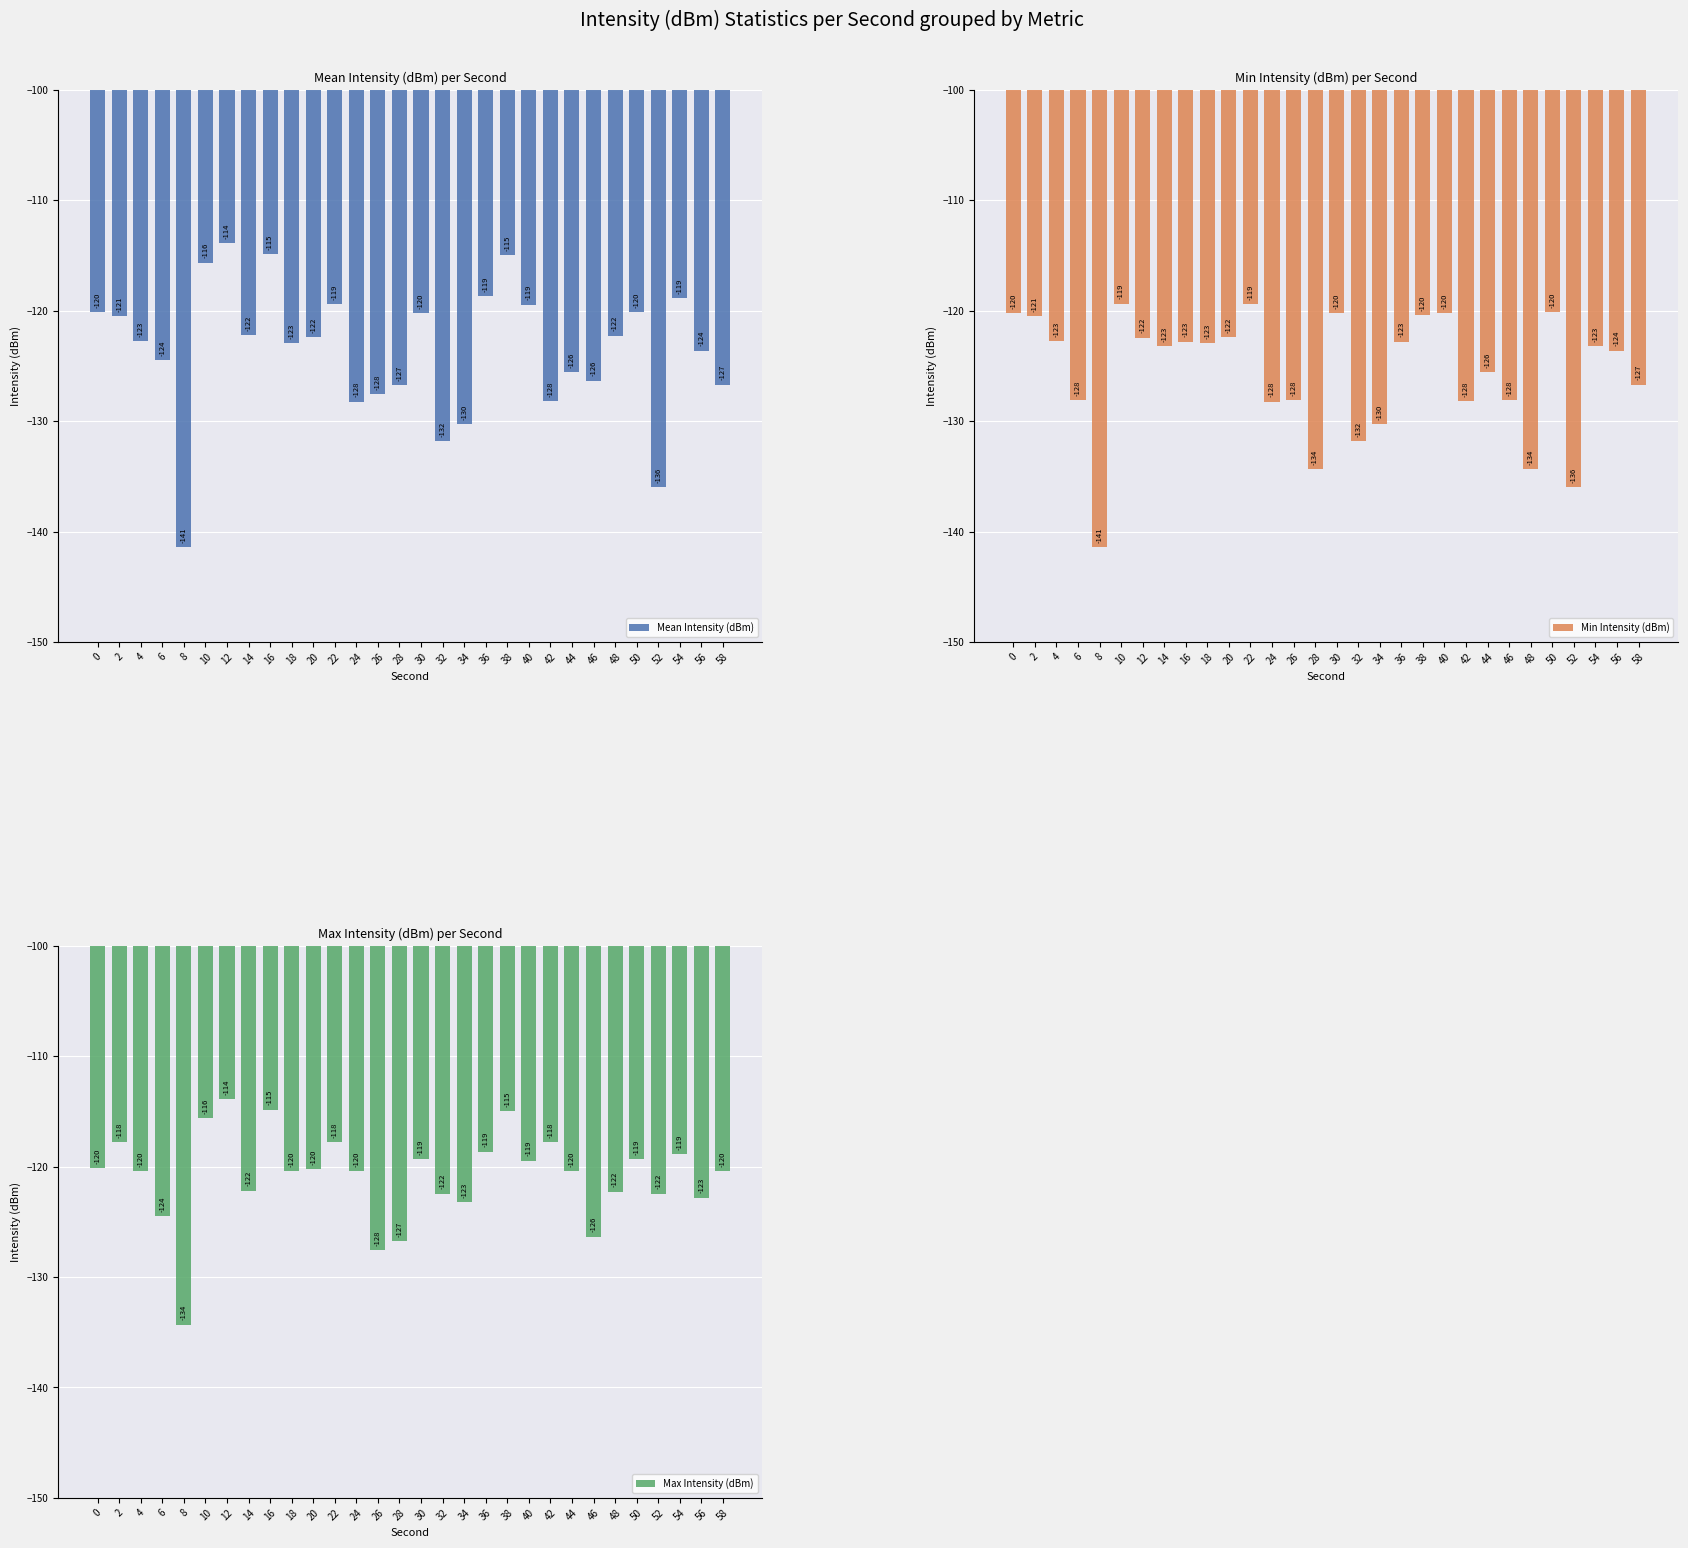

True or false: Mean Intensity (dBm) has a value of -120.1 at 50.

True